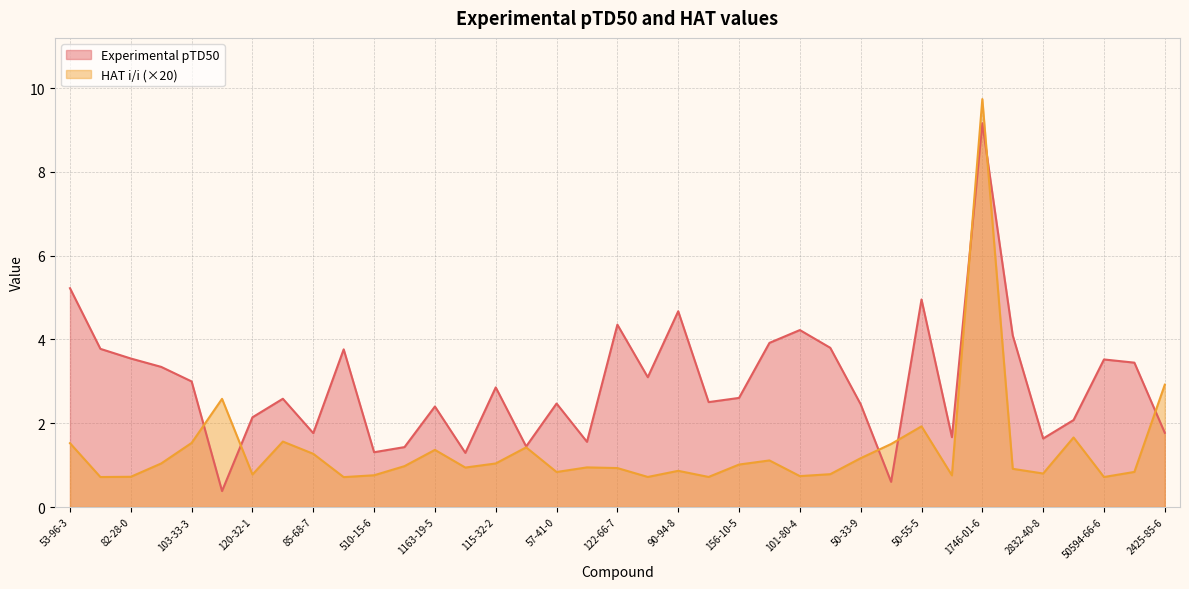

What are all the series names shown in the legend?

Experimental pTD50, HAT i/i (×20)